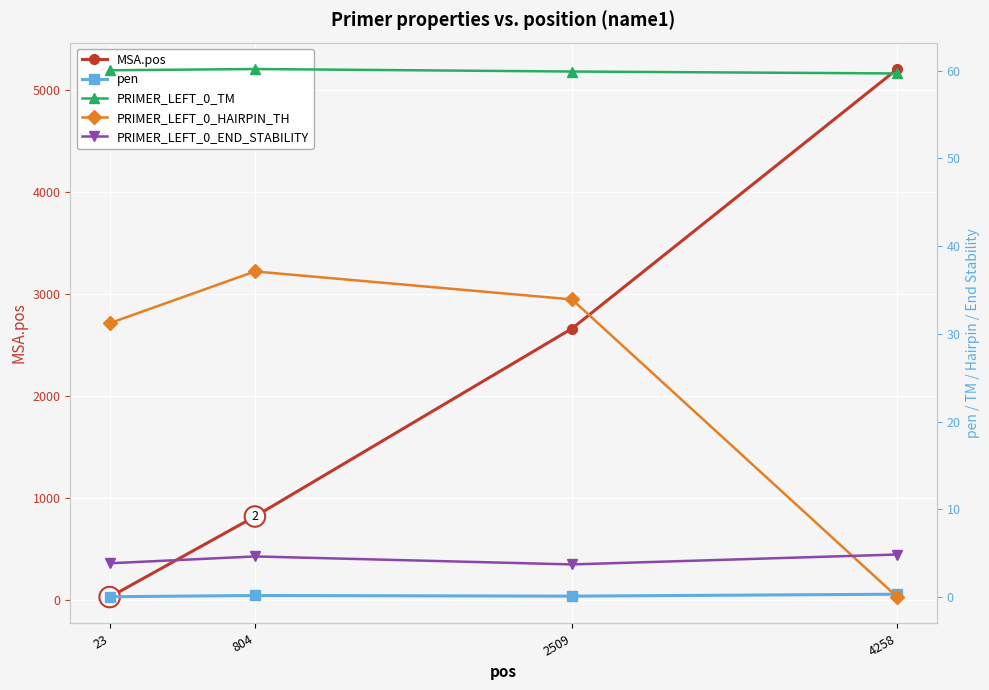

What is the spread (max minus min) of values at 804?

814.8